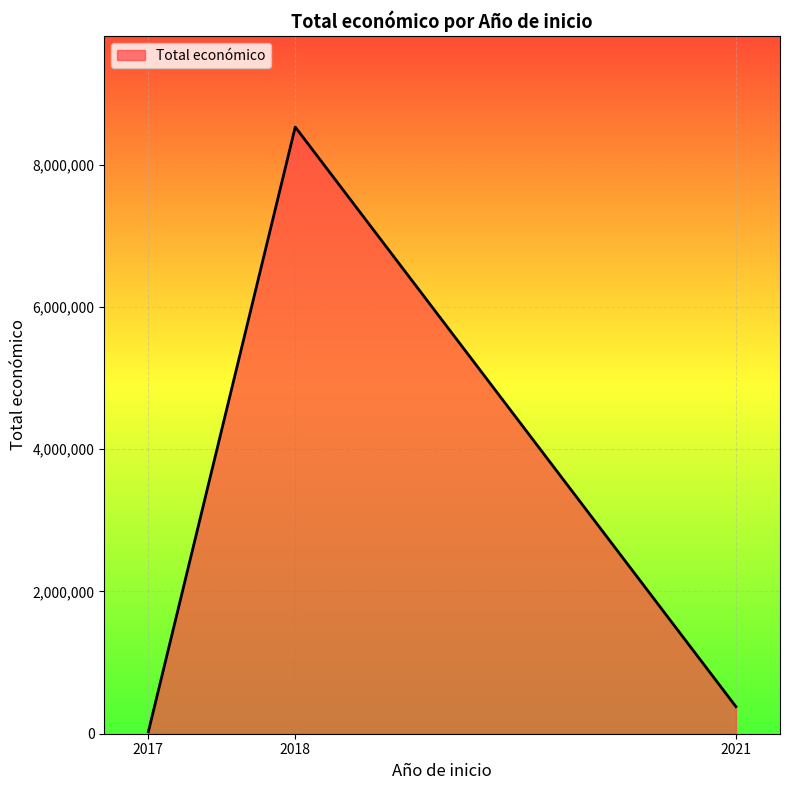

What is the difference between the values at 2017 and 2018?

8500849